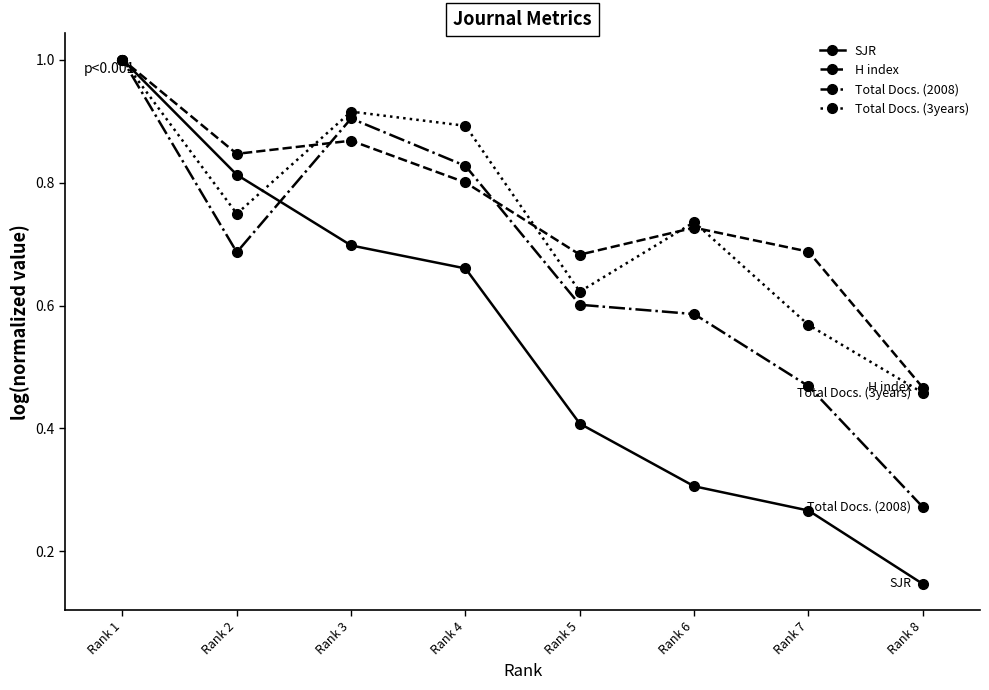

True or false: SJR has more than 1 points higher than both neighbors.

False